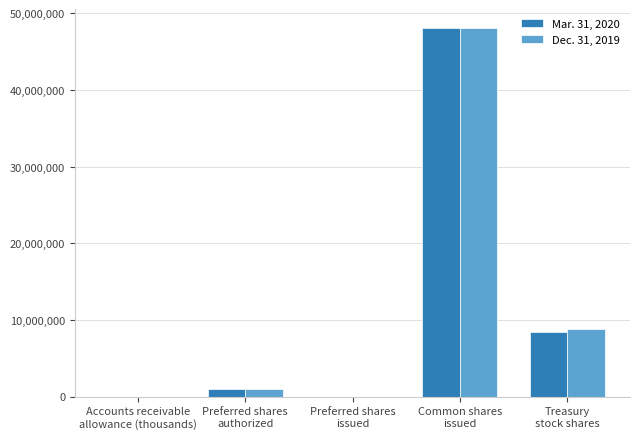

Where is Dec. 31, 2019 nearest to the value 24073984?

Treasury
stock shares